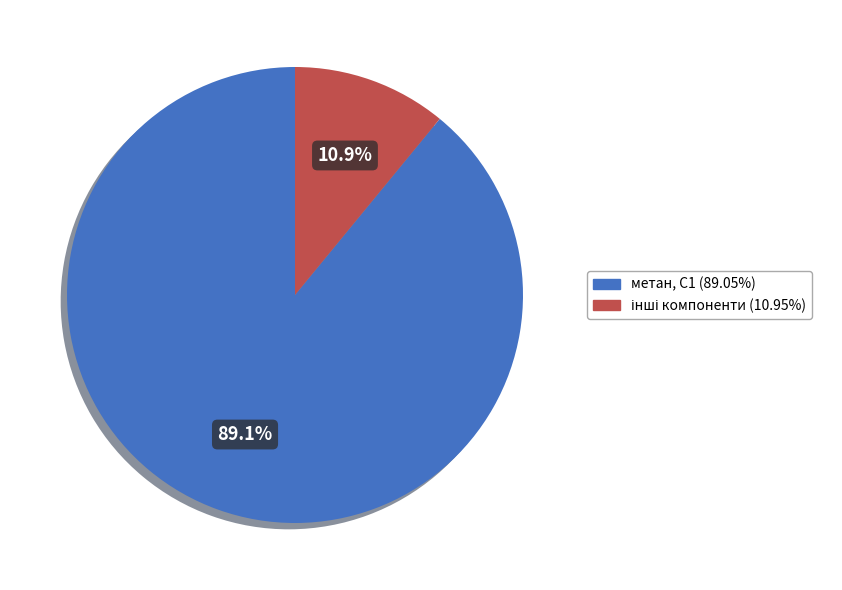

Count the number of slices in the pie.

2